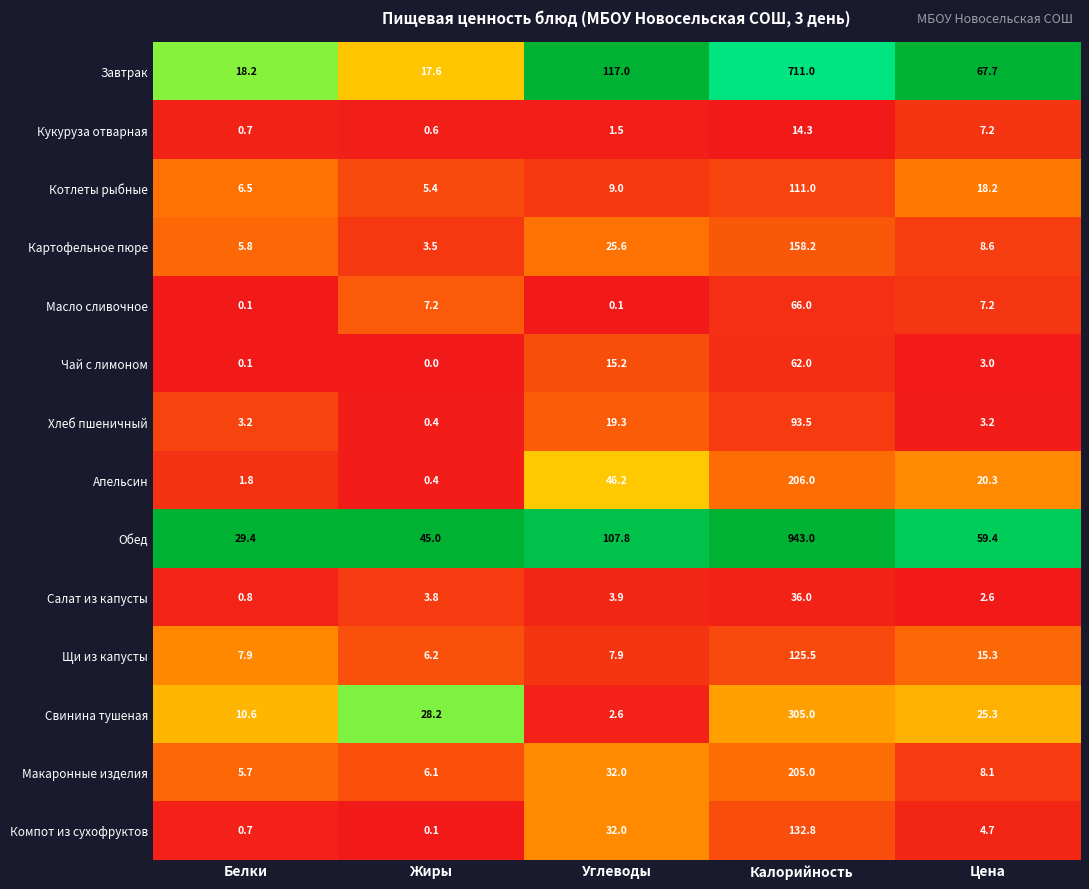

Which label corresponds to the largest value in the chart?

Калорийность